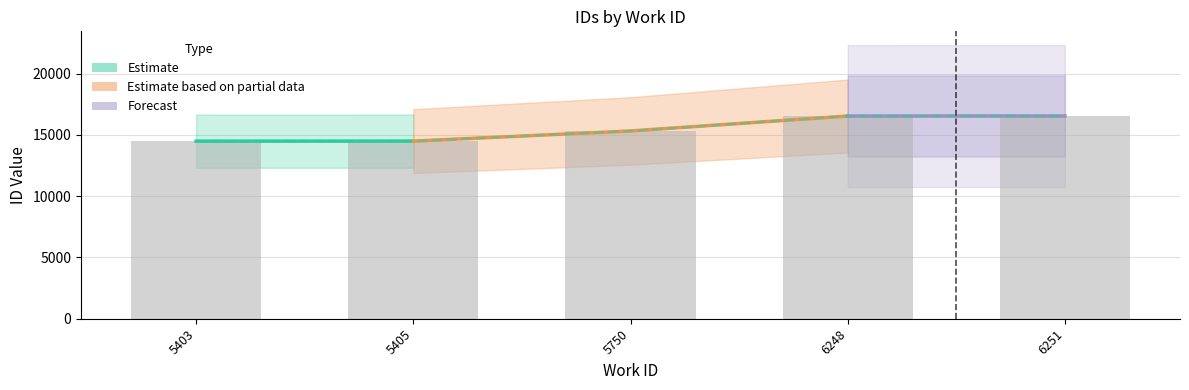

At which label does id first exceed 15328?

6248